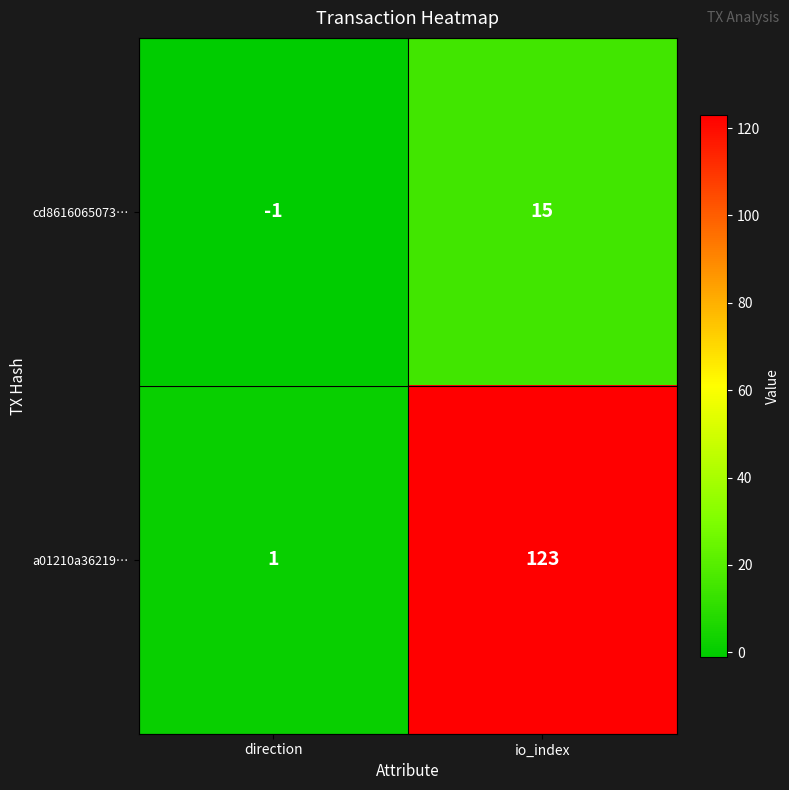

At which category is the sum across all series the highest?

io_index